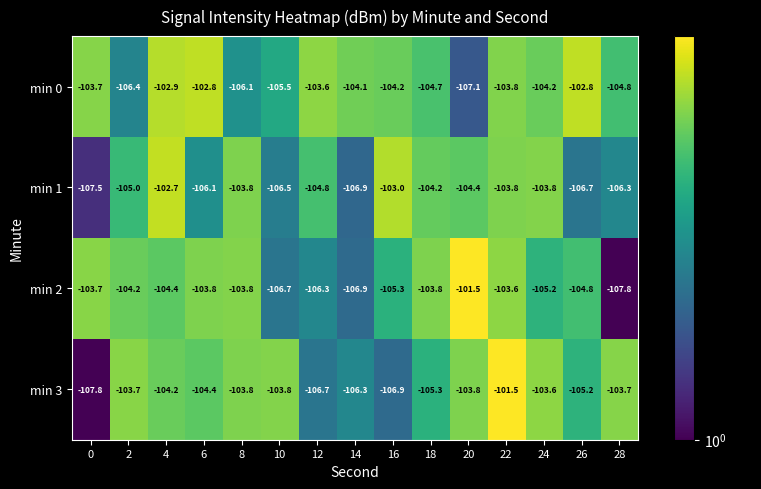

What is the difference between the highest and lowest values at 6?

3.3